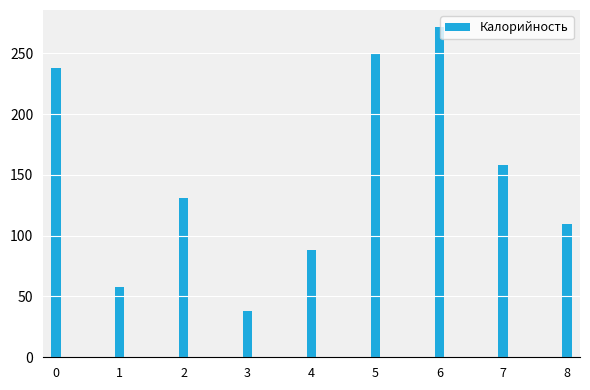

What value does the data have at 1?

58